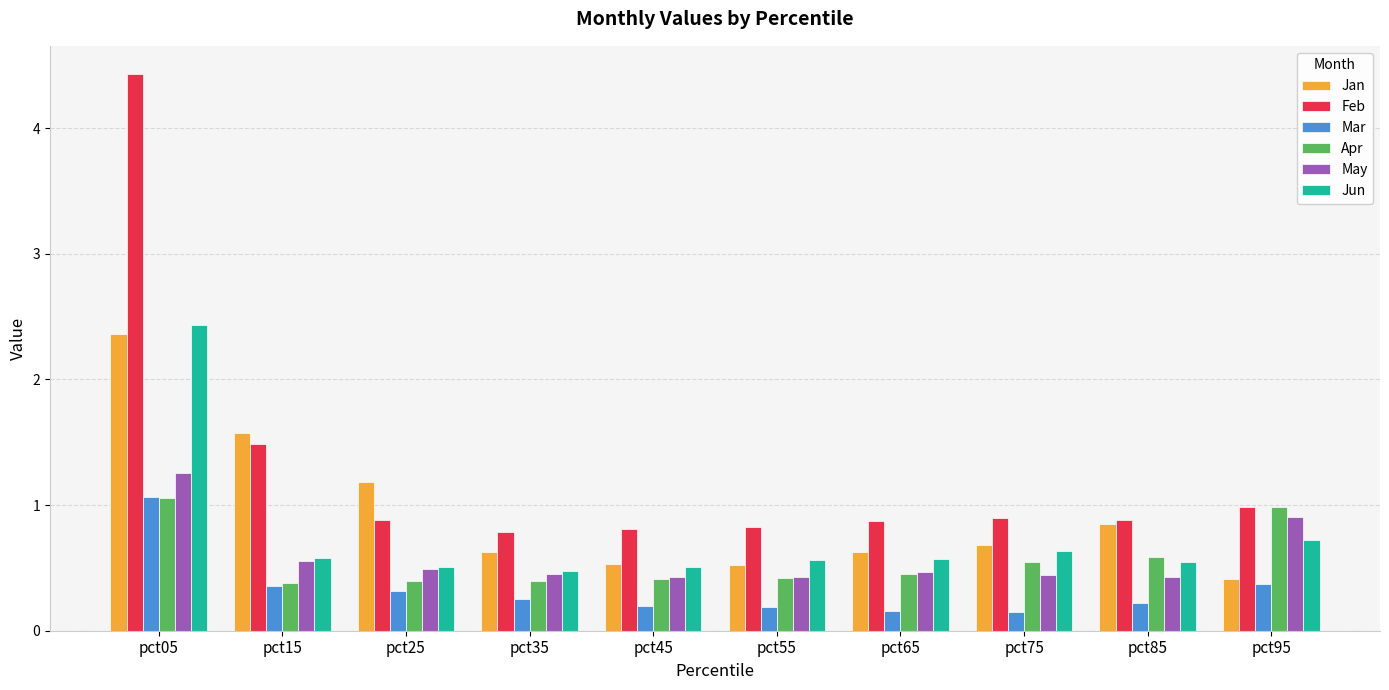

What is the difference between the maximum and minimum values in the Feb series?

3.7